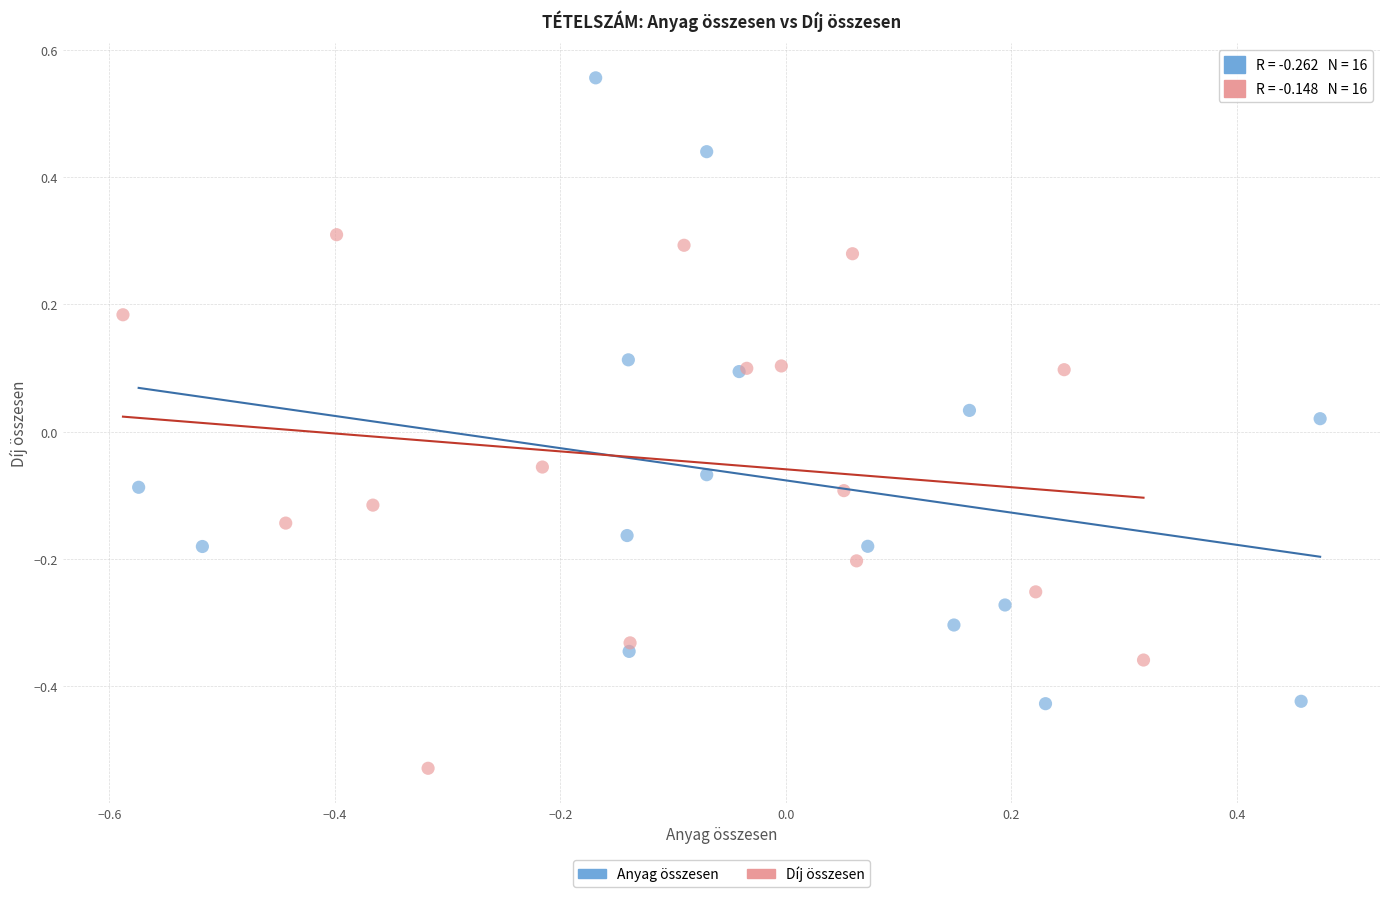

What are all the series names shown in the legend?

Anyag összesen, Díj összesen